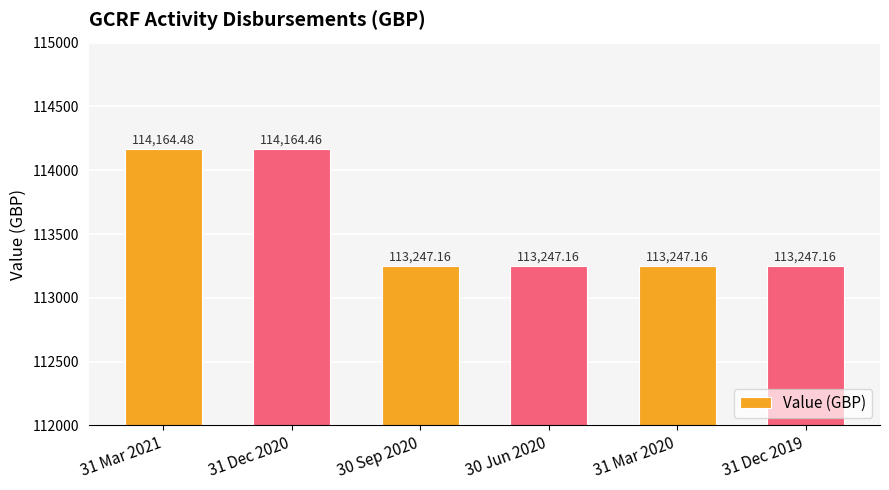

Approximately how many times larger is the value at 31 Dec 2019 compared to 30 Sep 2020?

1.0